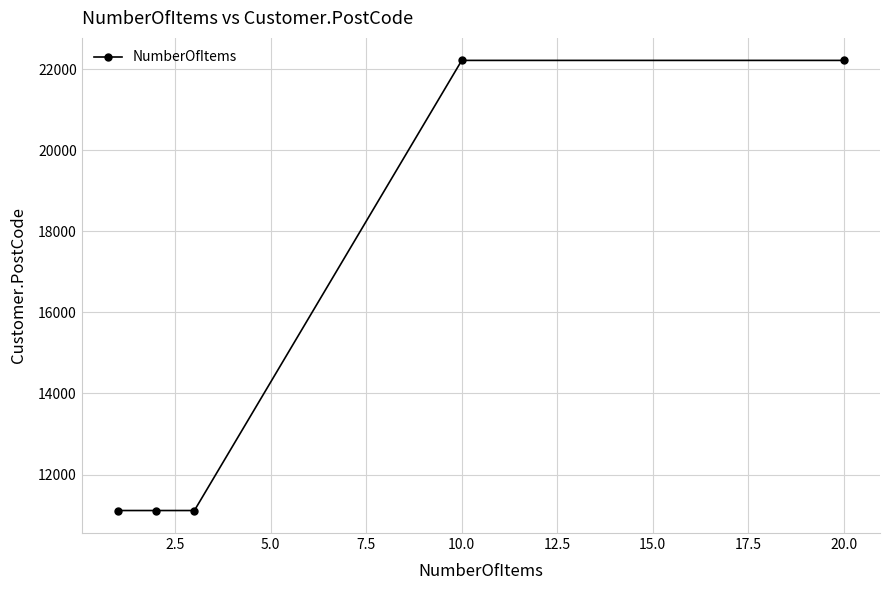

Does the chart display data point markers on the line(s)?

Yes